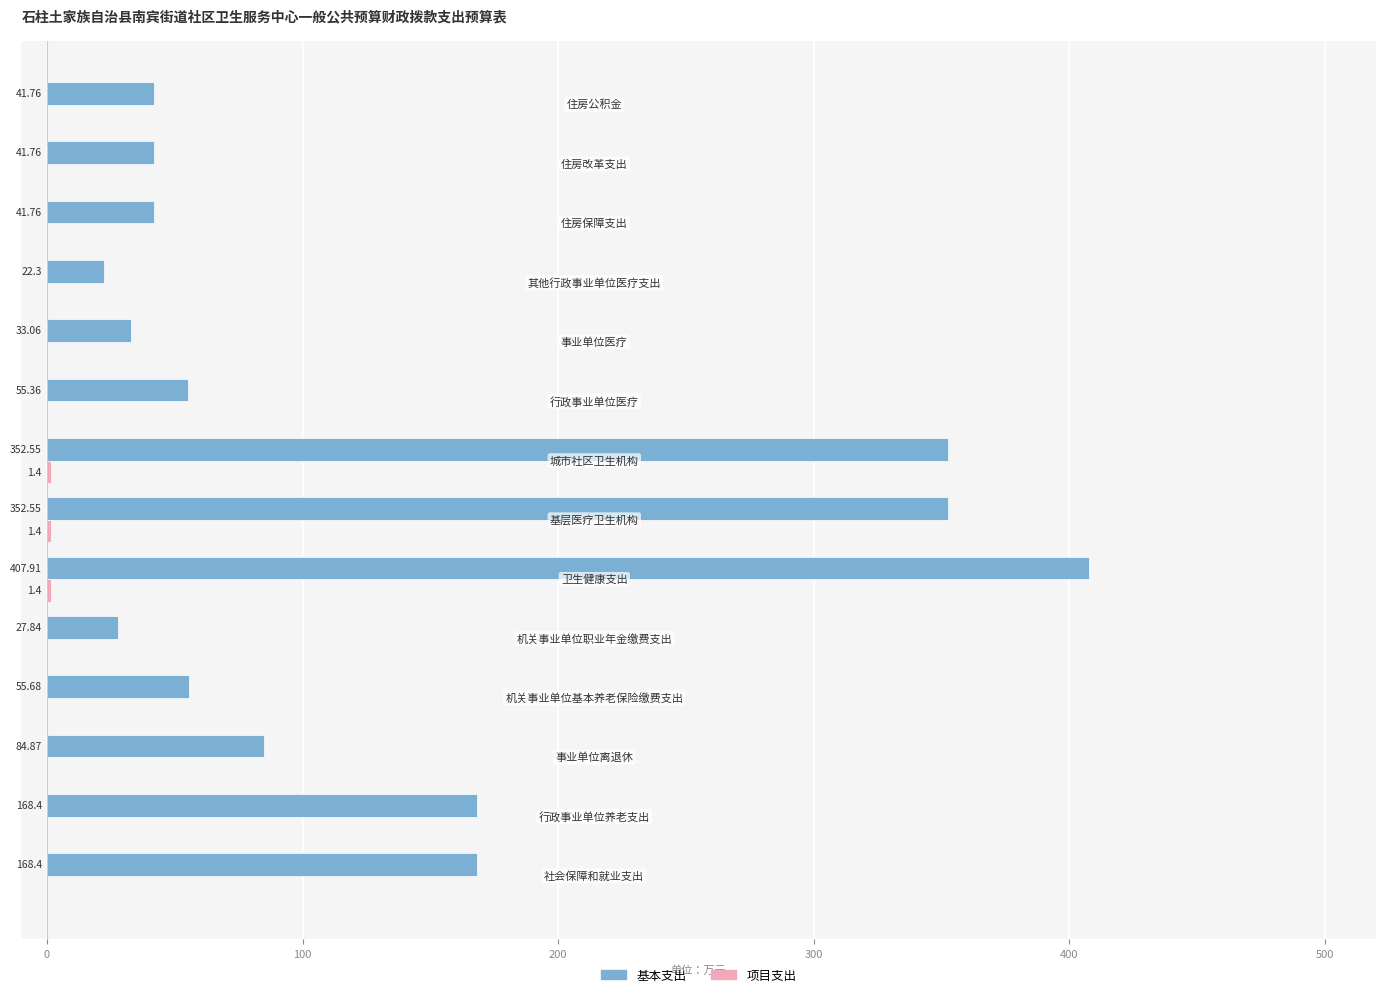

Which series has the largest total across all categories?

基本支出